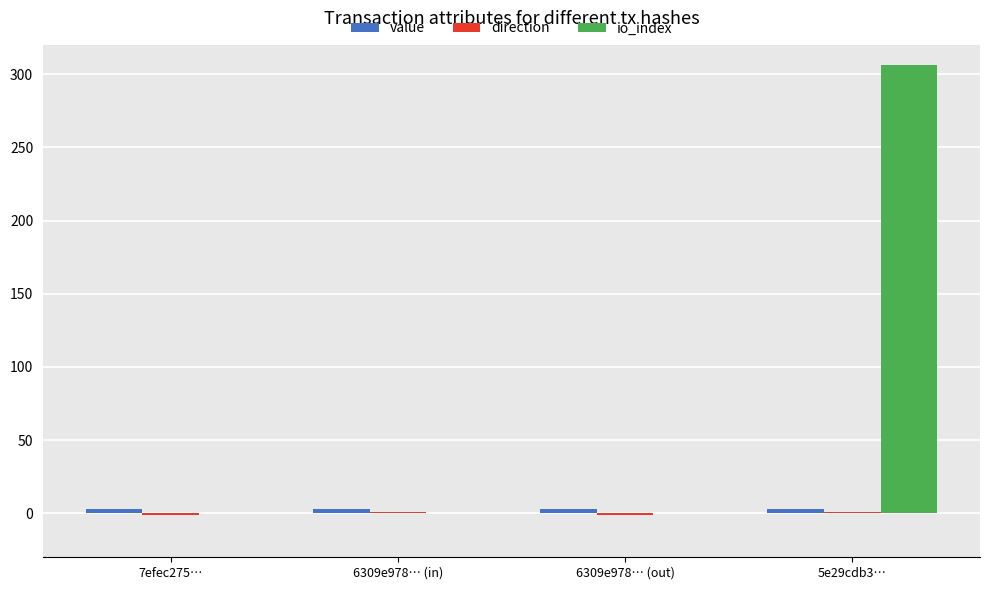

At which label does io_index reach its peak?

5e29cdb3…